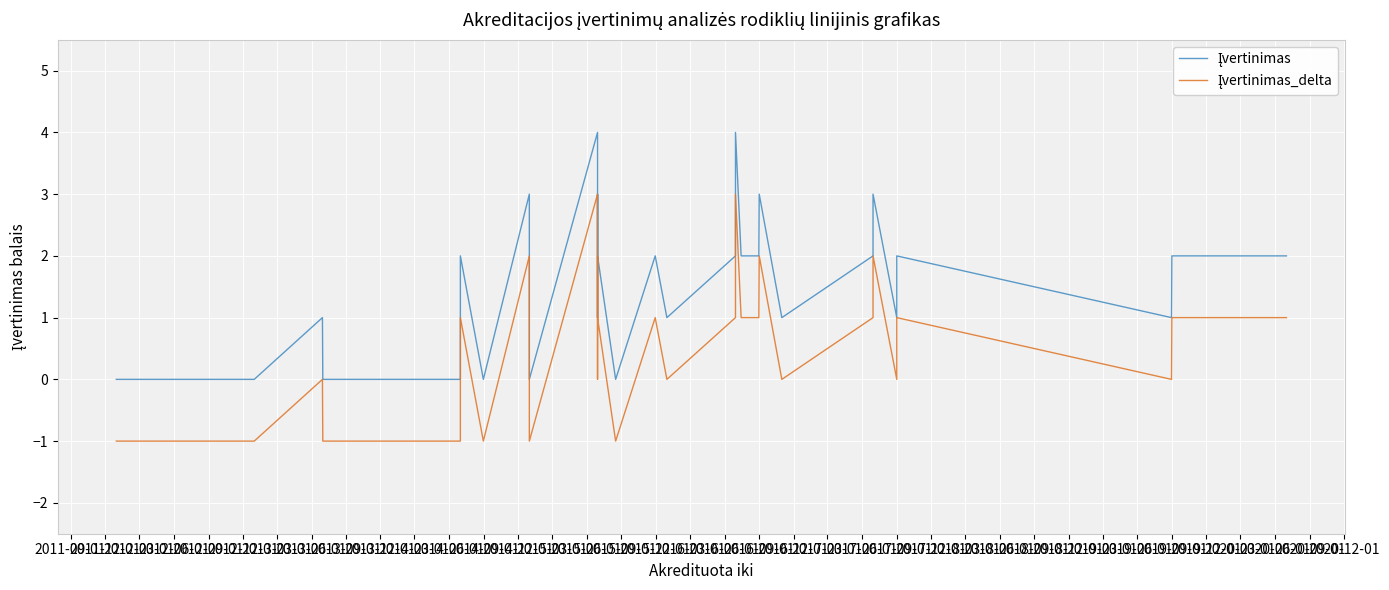

True or false: Įvertinimas_delta and Įvertinimas cross at least once.

False